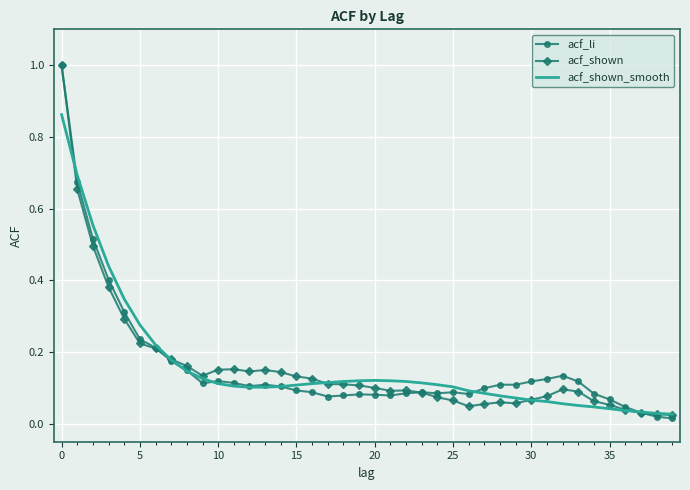

What is the greatest value displayed?

1.0